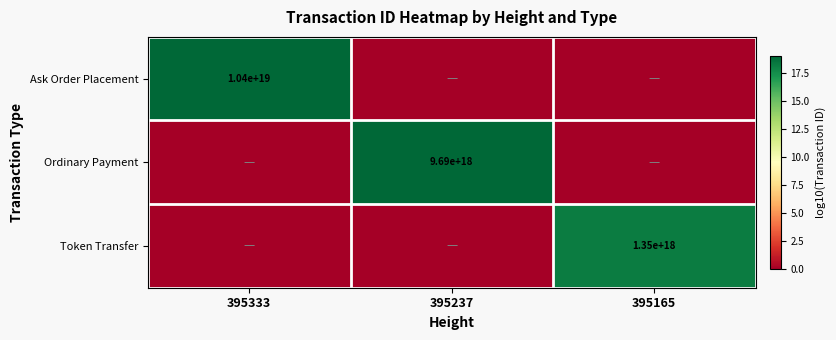

Is the value of Ask Order Placement at 395333 greater than the value of Token Transfer at 395165?

Yes